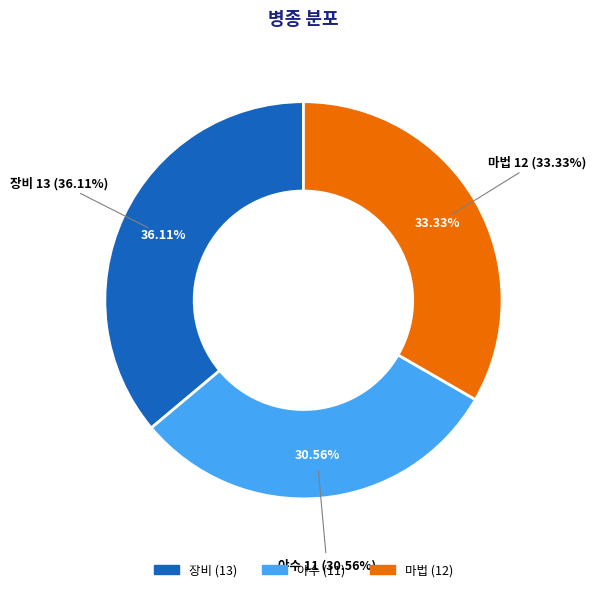

What portion of the pie excludes 마법?

66.7%